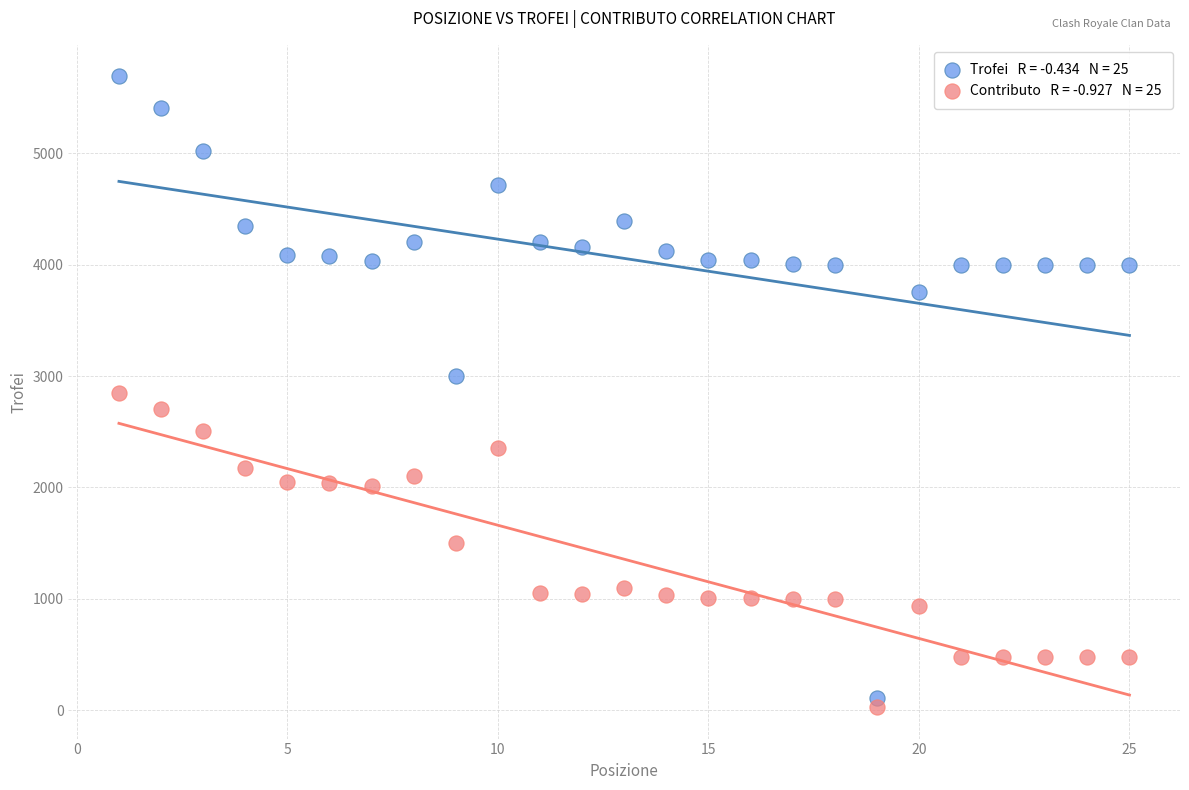

Across all data points, what is the range of Y values (max minus min)?

5663